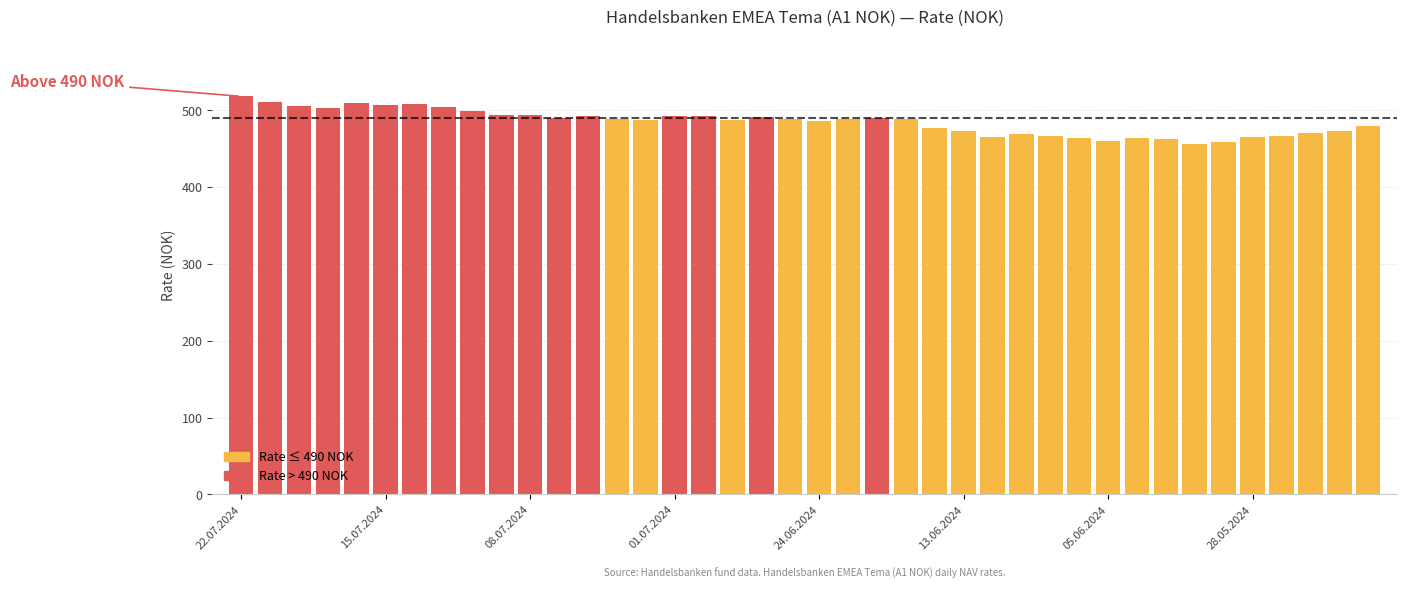

What is the smallest value displayed?

455.7